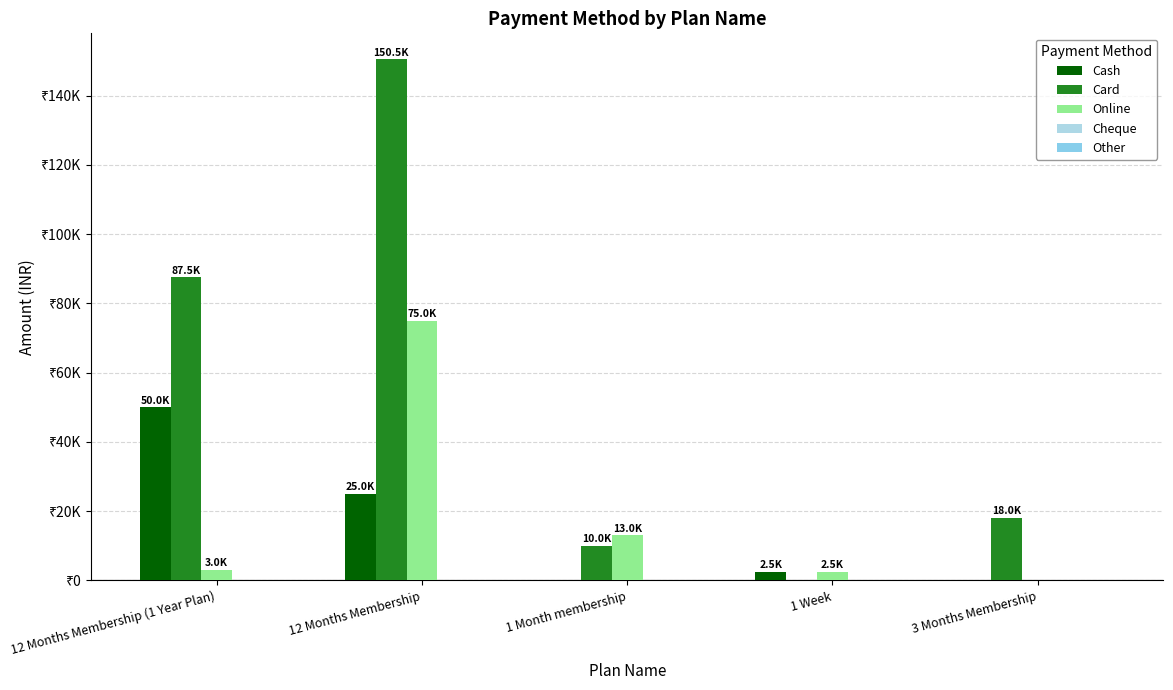

Are the bars horizontal?

No